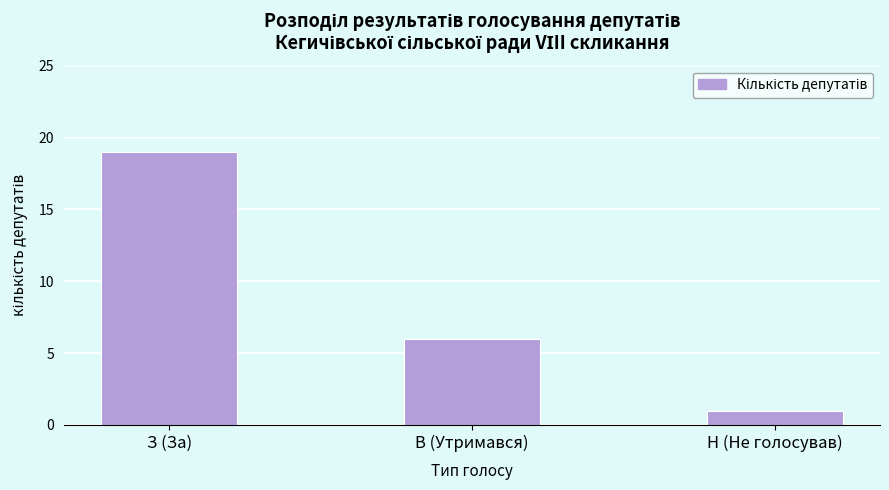

Reading left to right, transcribe all the data shown in this chart.

19	6	1